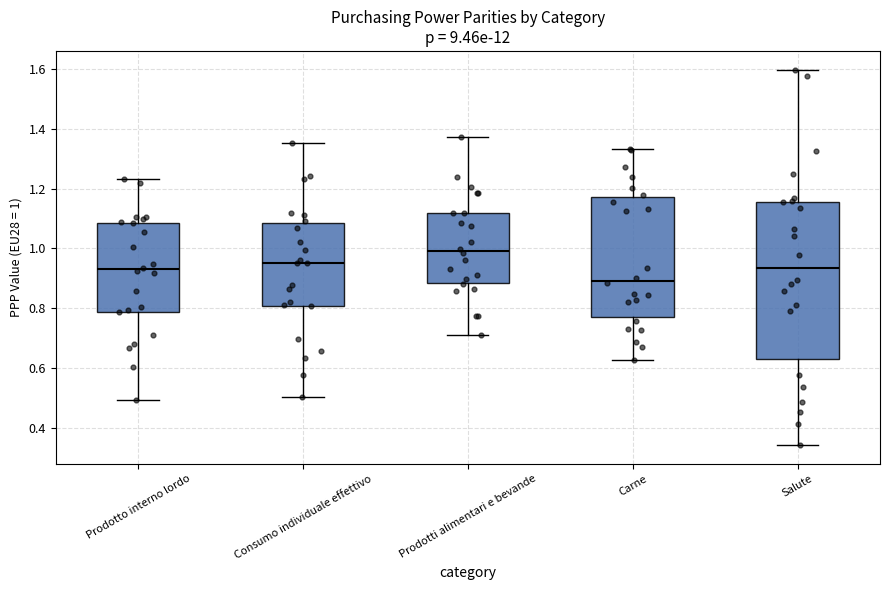

Reading left to right, transcribe this box plot: for each box, give where its median line is, the range the box spans, and where its two whiskers end, as read against the y-axis. The values are not printed on the chart, so give them approximately, as read against the axis.

Prodotto interno lordo: median 0.94, box 0.78 to 1.08, whiskers 0.50 to 1.24
Consumo individuale effettivo: median 0.96, box 0.80 to 1.08, whiskers 0.50 to 1.36
Prodotti alimentari e bevande: median 1.00, box 0.88 to 1.12, whiskers 0.72 to 1.38
Carne: median 0.90, box 0.78 to 1.18, whiskers 0.62 to 1.34
Salute: median 0.94, box 0.64 to 1.16, whiskers 0.34 to 1.60